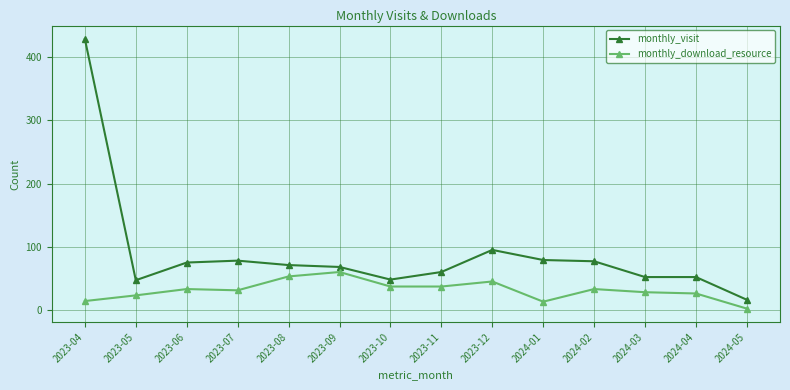

True or false: monthly_visit has more than 0 interior local peaks.

True